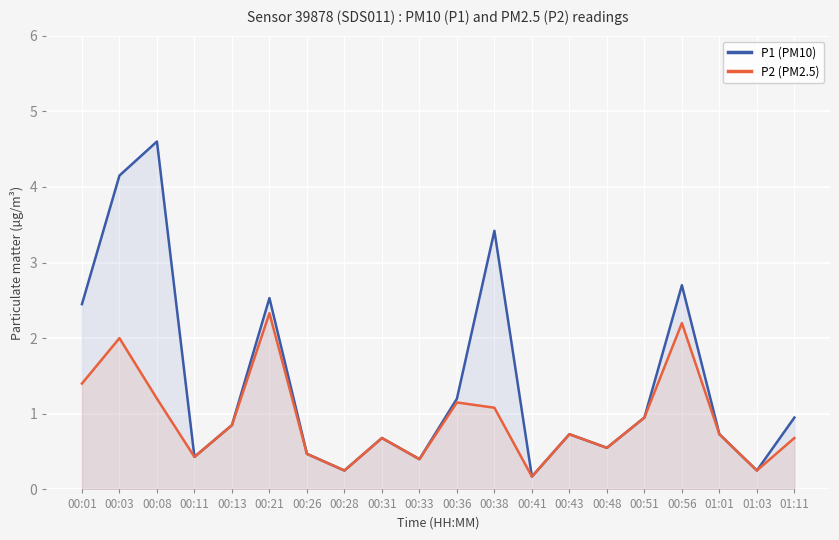

At how many categories does at least one series exceed 0?

20